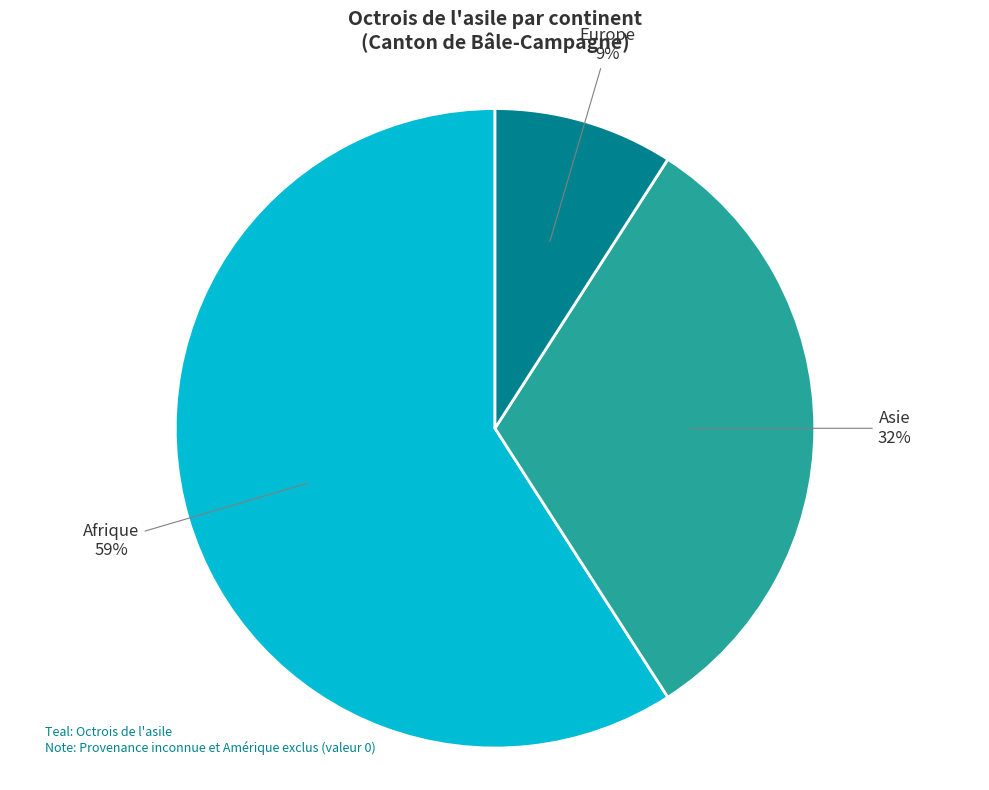

To the nearest percent, what is the average slice percentage?

33%